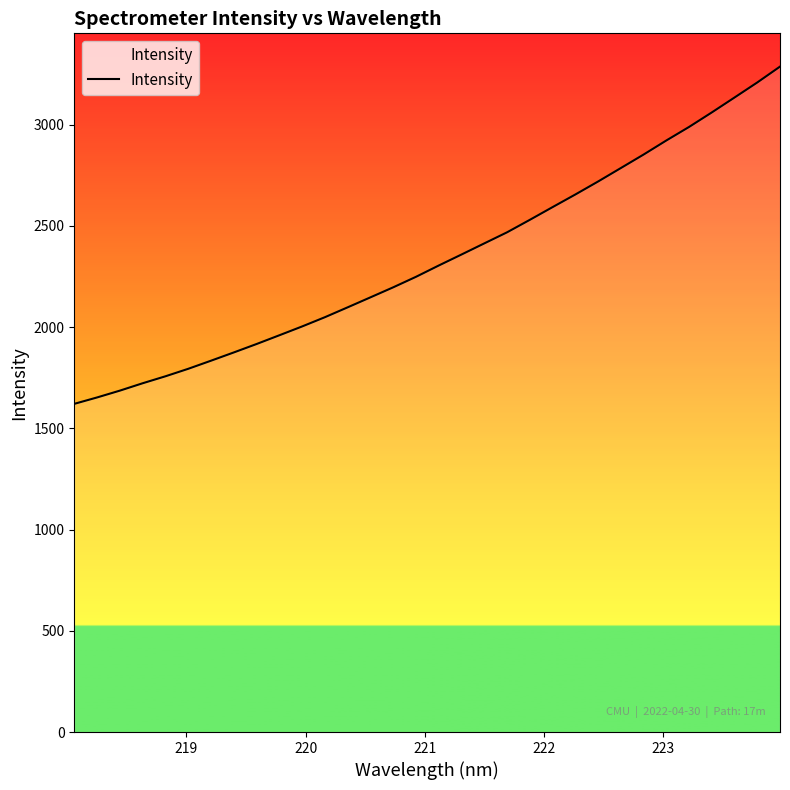

What is the greatest value displayed?

3287.2